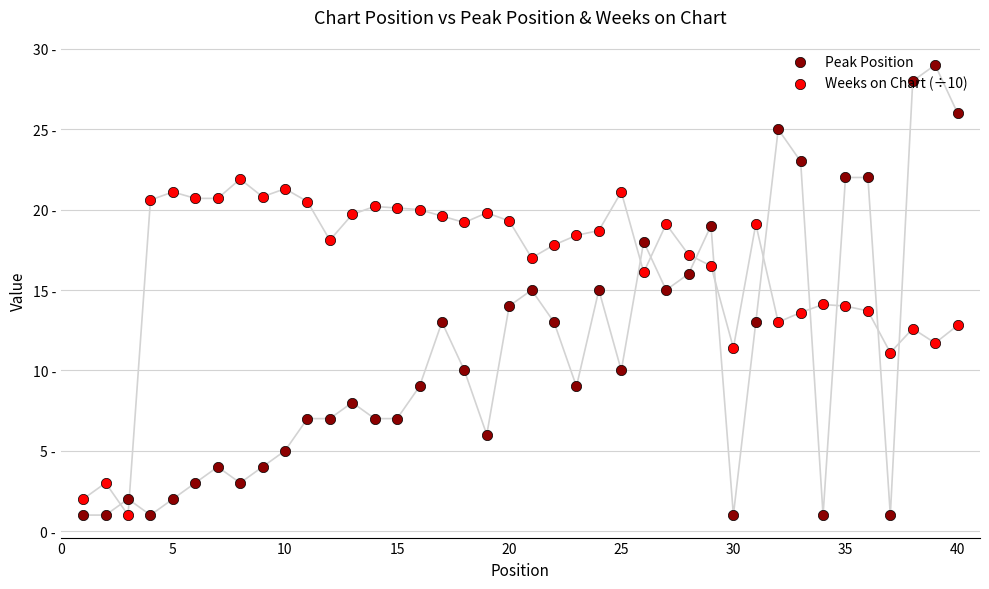

Is the value of Weeks on Chart (÷10) at 45 greater than the value of Peak Position at 18?

Yes